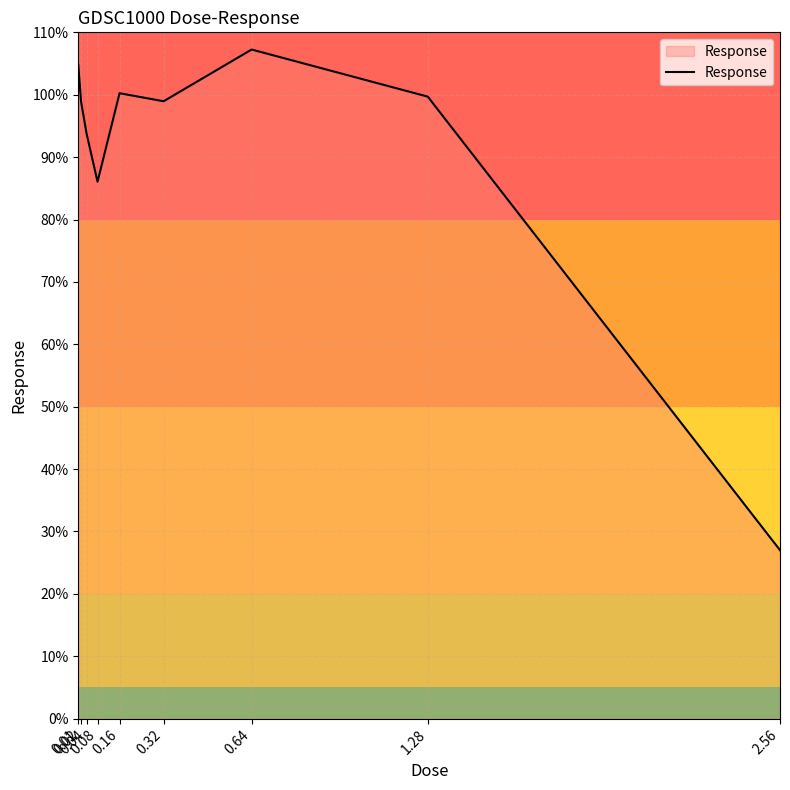

What is the change in value from 0.02 to 2.56?

-71.9